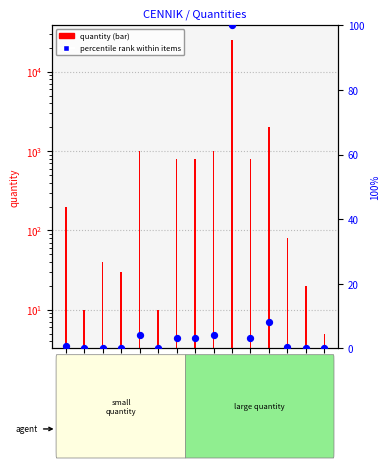

What is the change in value from 9. to 15.?

-4.0